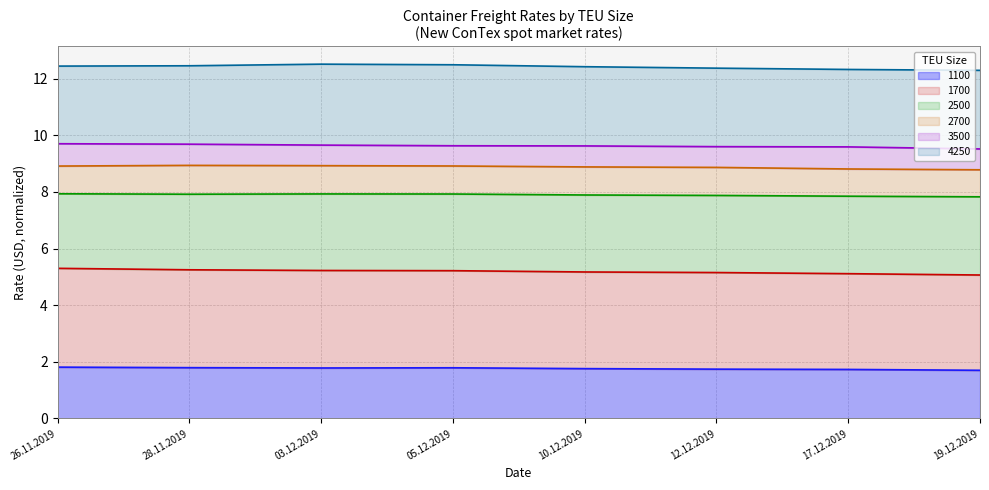

What is the value of the 3500 point at the 6th from the left?

9.6